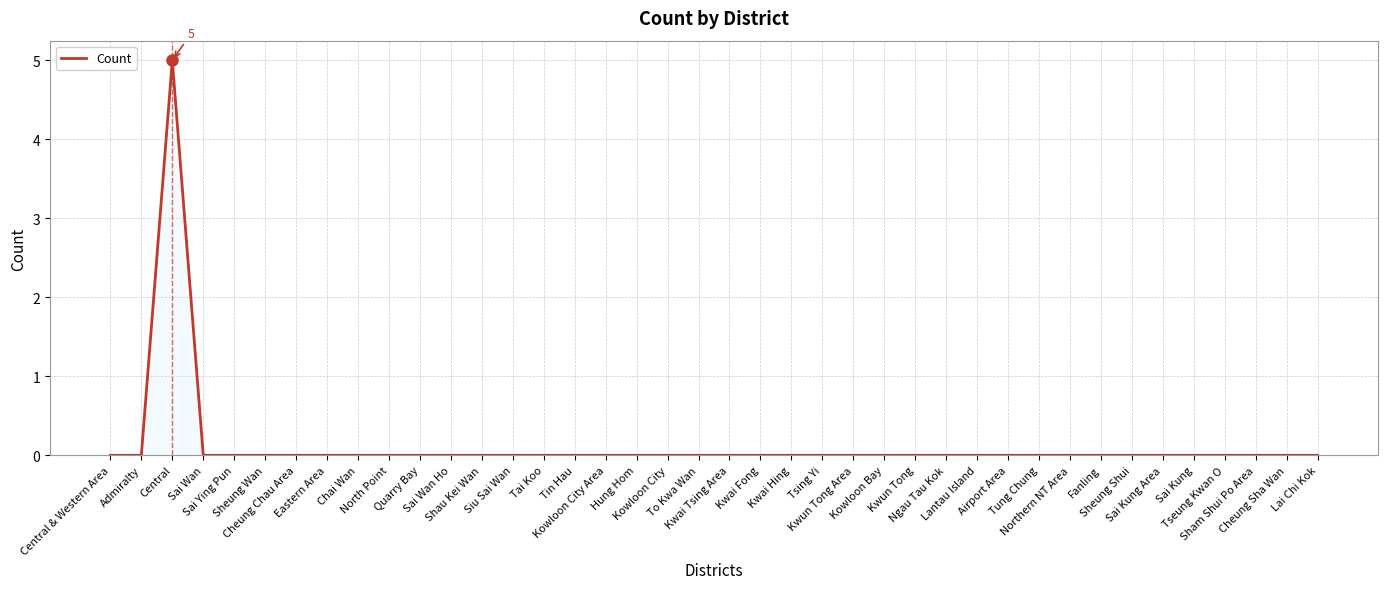

What is the greatest value displayed?

5